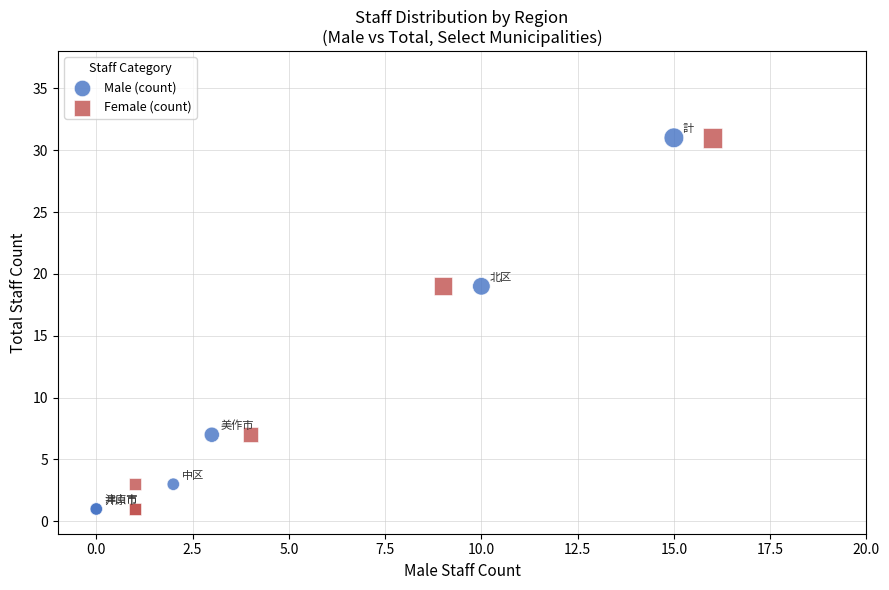

What are all the series names shown in the legend?

Male (count), Female (count)